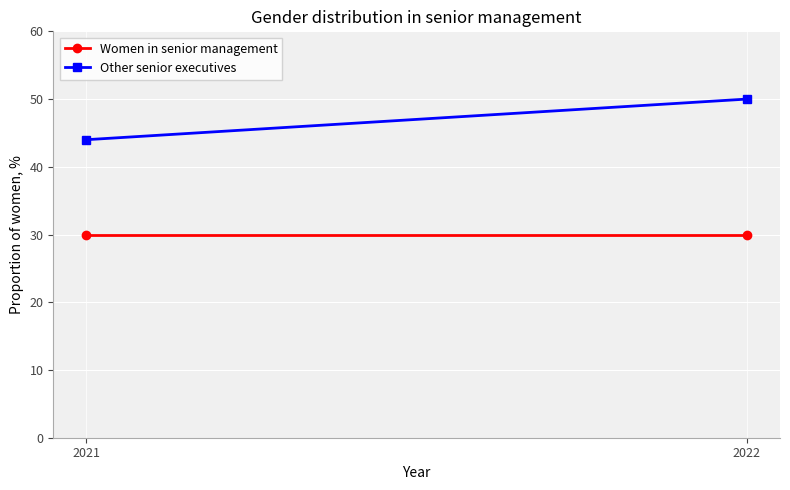

What is the smallest value displayed?

30